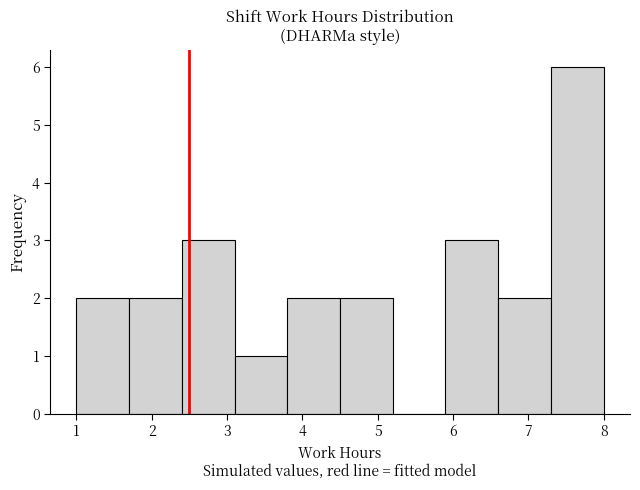

Which range on the x-axis has the tallest bar?

7.3 to 8.0